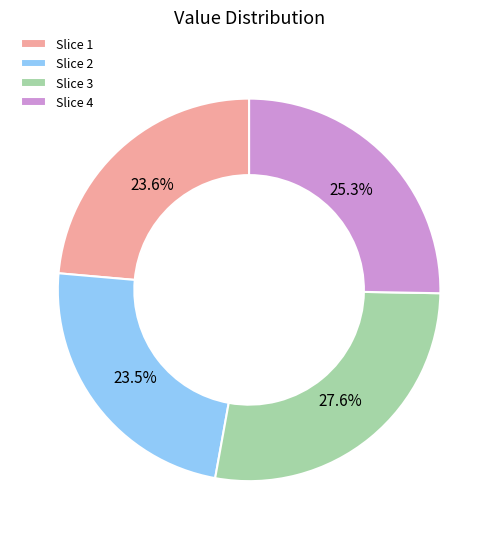

How much of the chart is everything except Slice 3?

72.4%